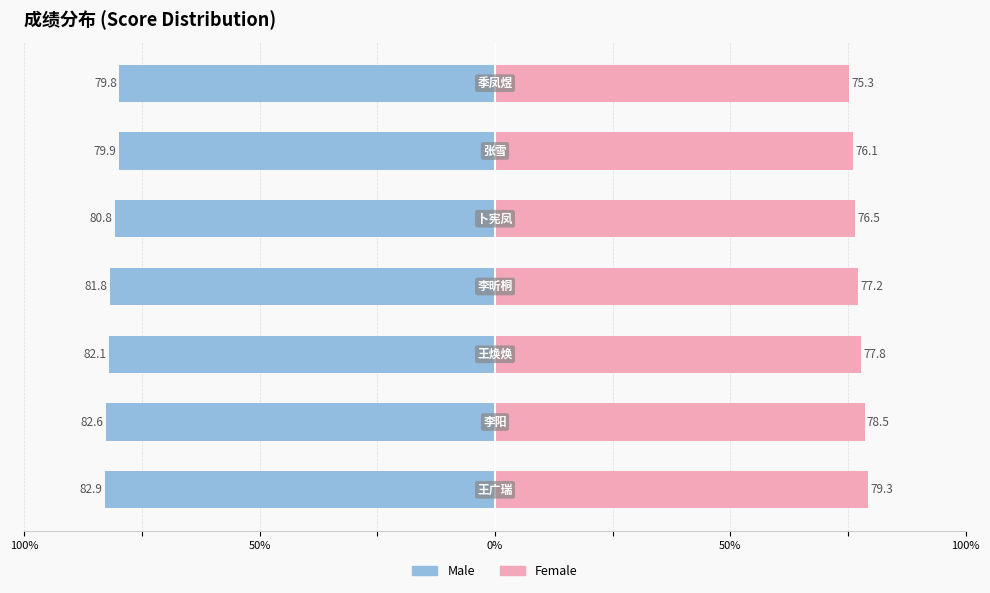

What are all the series names shown in the legend?

Male, Female